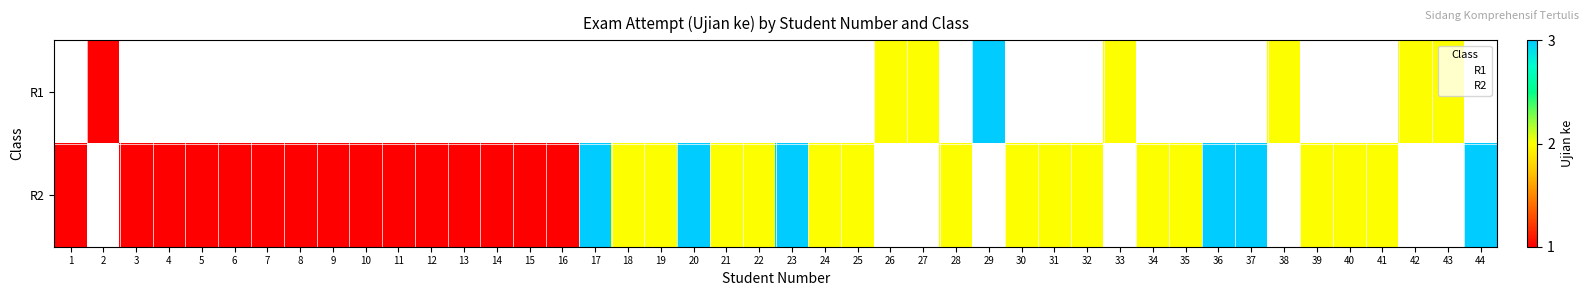

What is the minimum value shown in the chart?

1